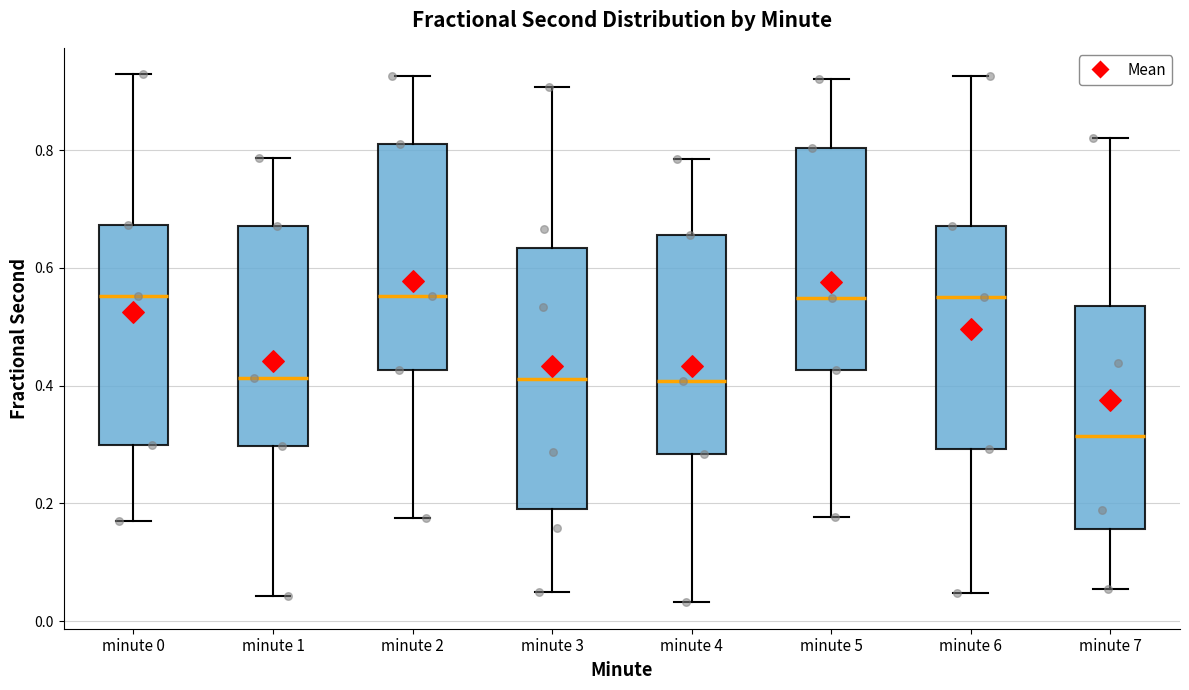

Reading left to right, transcribe this box plot: for each box, give where its median line is, the range the box spans, and where its two whiskers end, as read against the y-axis. The values are not printed on the chart, so give them approximately, as read against the axis.

minute 0: median 0.56, box 0.30 to 0.68, whiskers 0.18 to 0.92
minute 1: median 0.42, box 0.30 to 0.68, whiskers 0.04 to 0.78
minute 2: median 0.56, box 0.42 to 0.82, whiskers 0.18 to 0.92
minute 3: median 0.42, box 0.20 to 0.64, whiskers 0.04 to 0.90
minute 4: median 0.40, box 0.28 to 0.66, whiskers 0.04 to 0.78
minute 5: median 0.54, box 0.42 to 0.80, whiskers 0.18 to 0.92
minute 6: median 0.54, box 0.30 to 0.68, whiskers 0.04 to 0.92
minute 7: median 0.32, box 0.16 to 0.54, whiskers 0.06 to 0.82